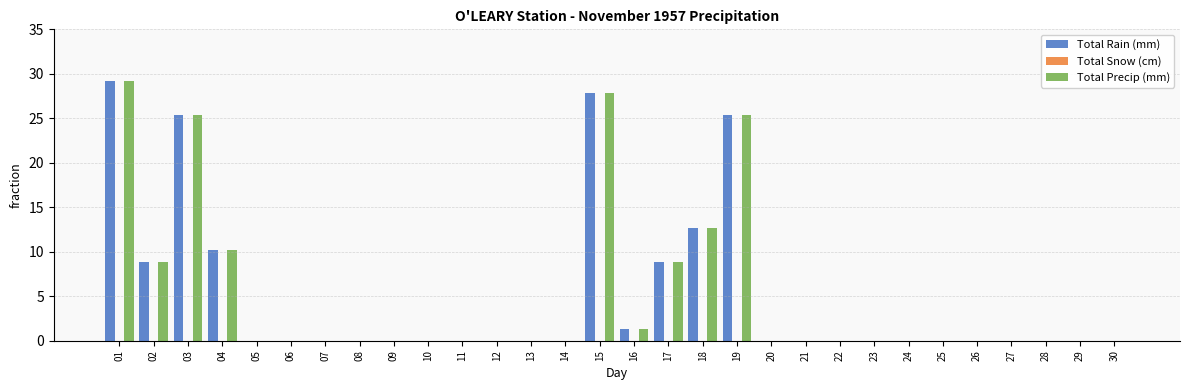

Where is Total Rain (mm) nearest to the value 14?

18